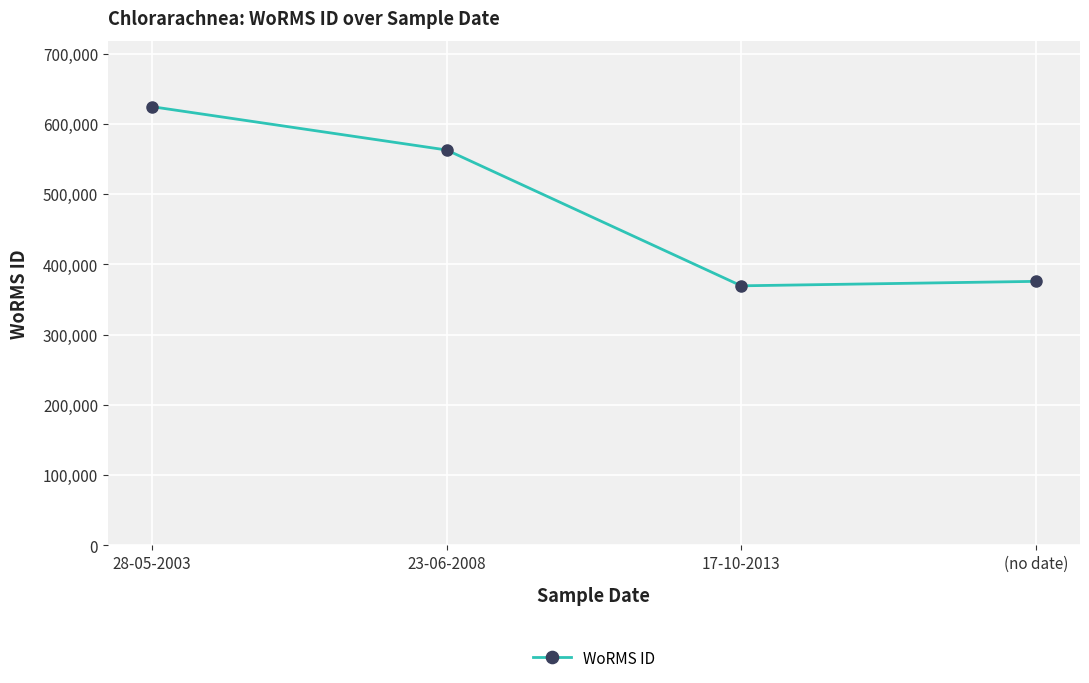

At which category does the data reach its first local valley?

17-10-2013